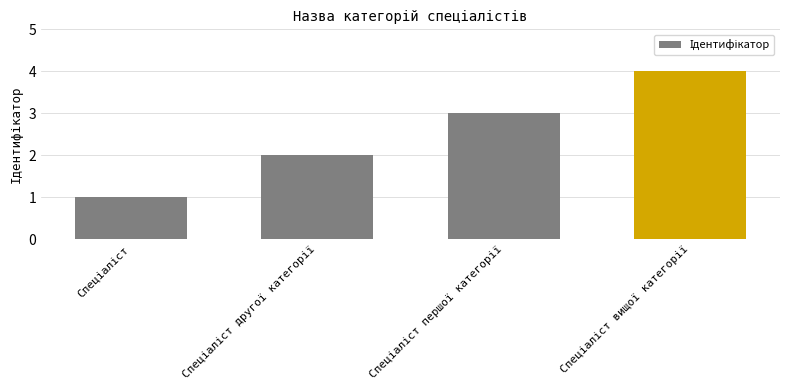

What is the maximum value shown in the chart?

4